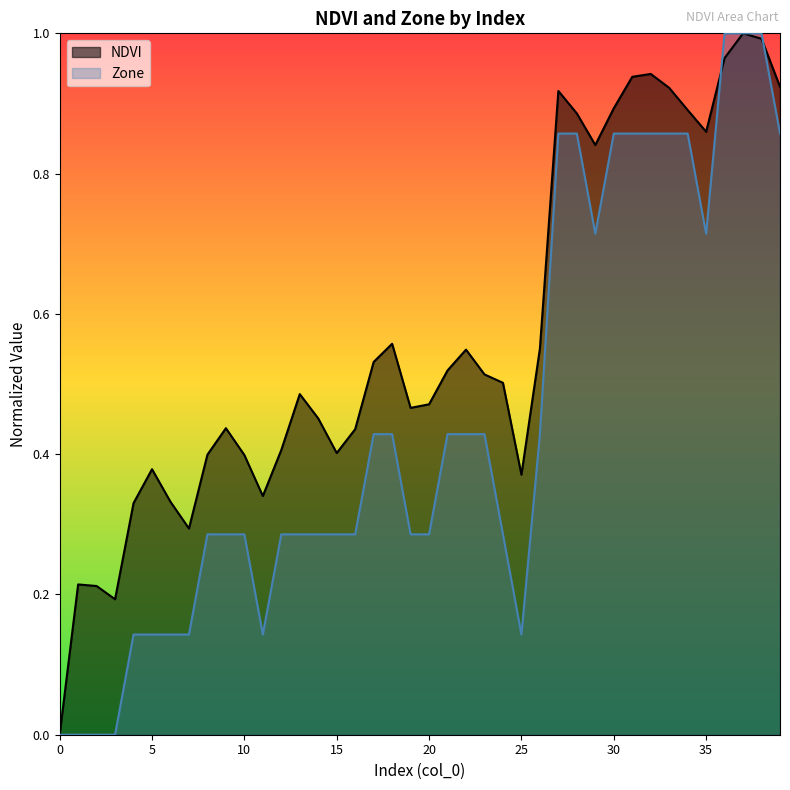

Rank the categories by Zone value from highest to lowest.

36, 37, 38, 27, 28, 30, 31, 32, 33, 34, 39, 29, 35, 17, 18, 21, 22, 23, 26, 8, 9, 10, 12, 13, 14, 15, 16, 19, 20, 24, 4, 5, 6, 7, 11, 25, 0, 1, 2, 3